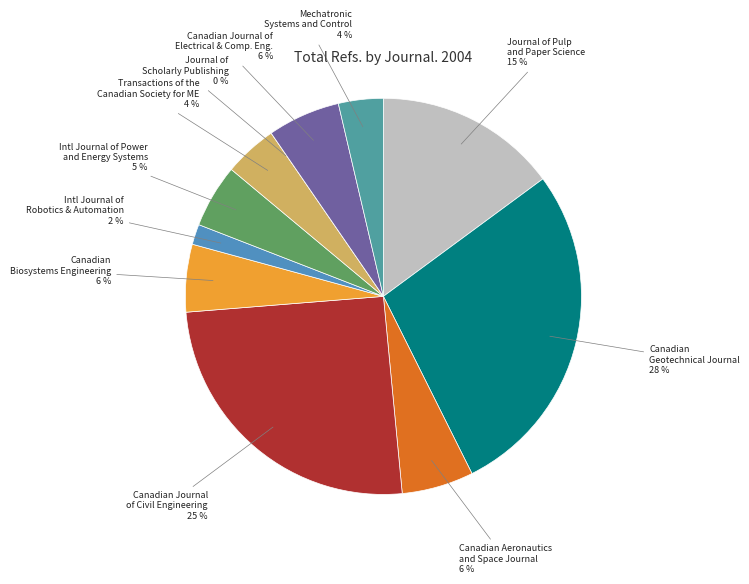

To the nearest percent, what is the average slice percentage?

9%